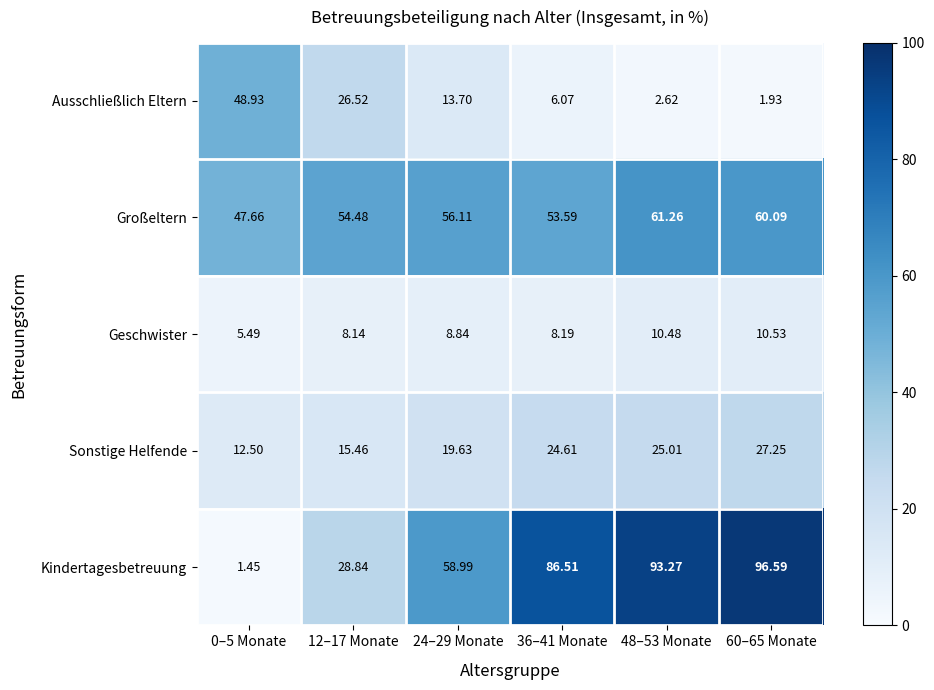

Which series has the widest spread of values?

Kindertagesbetreuung